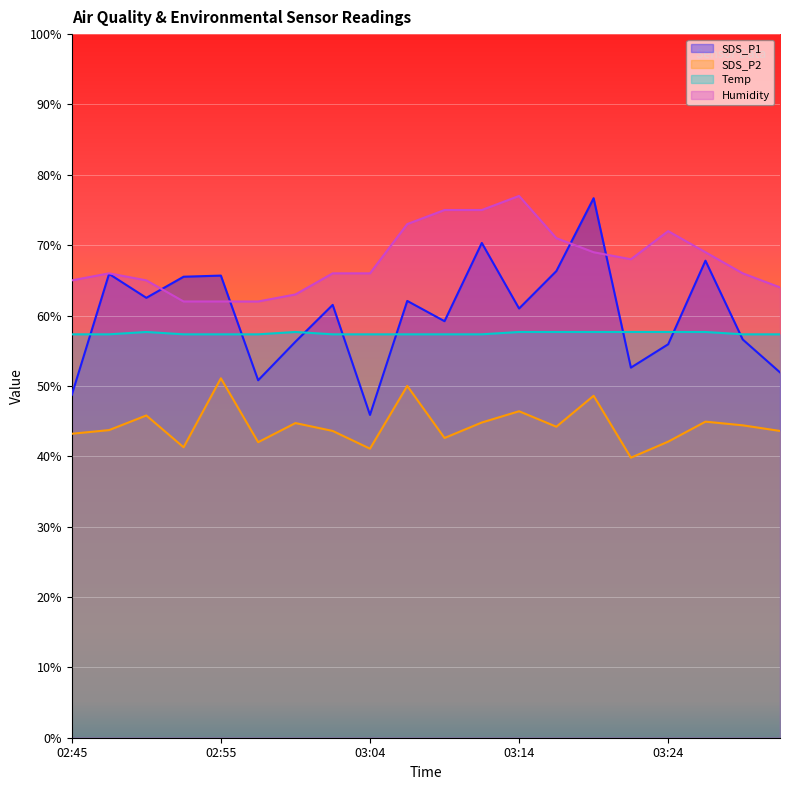

Which series changed the most between 03:19 and 03:31?

SDS_P1